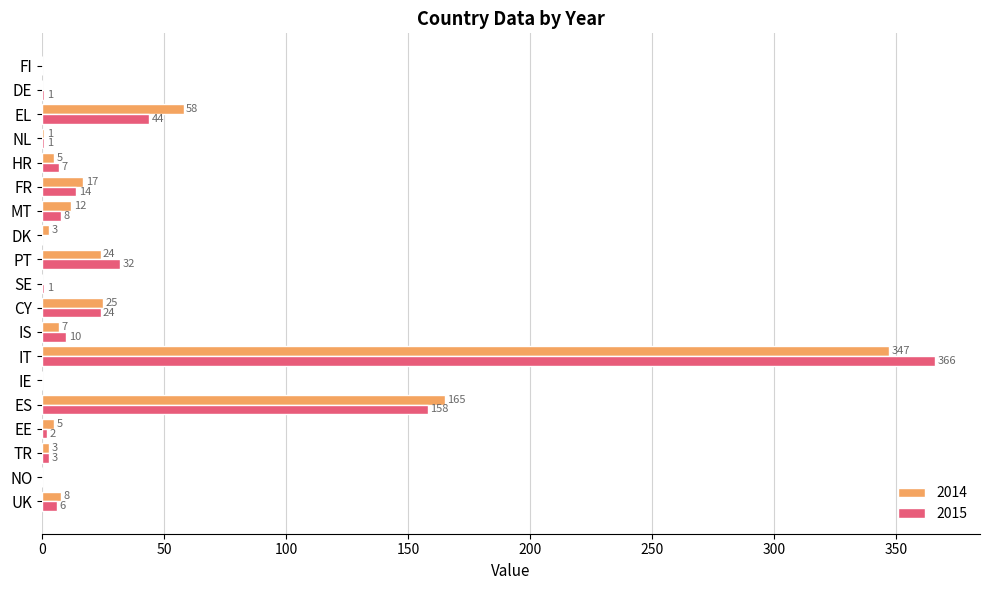

Is it true that 2014 equals 165 at ES?

True